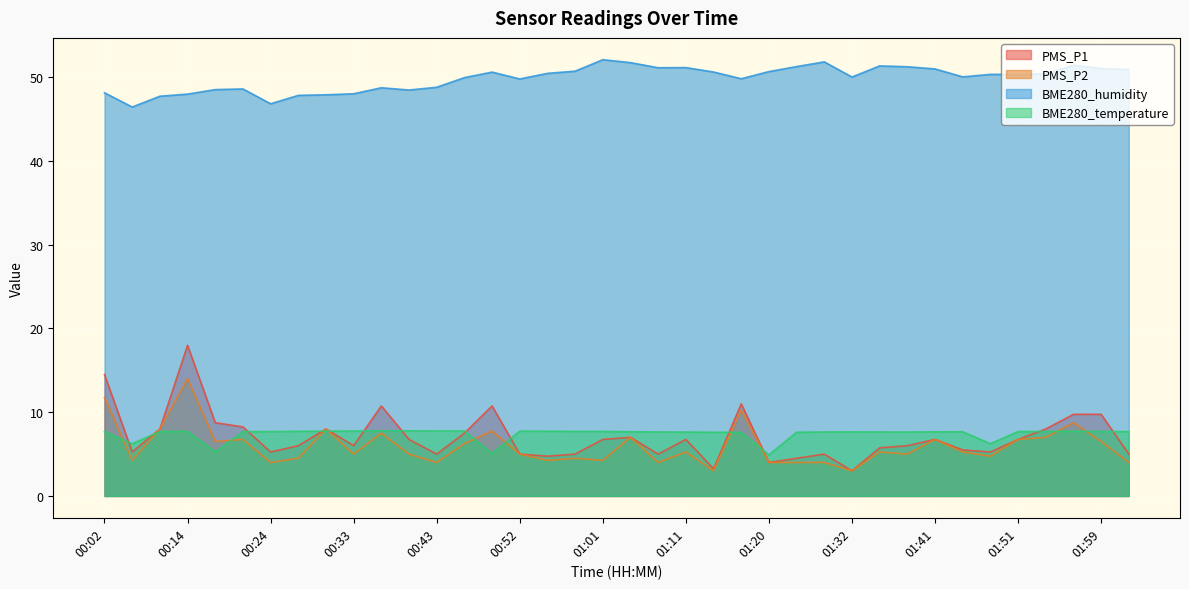

At how many categories does at least one series exceed 50?

22